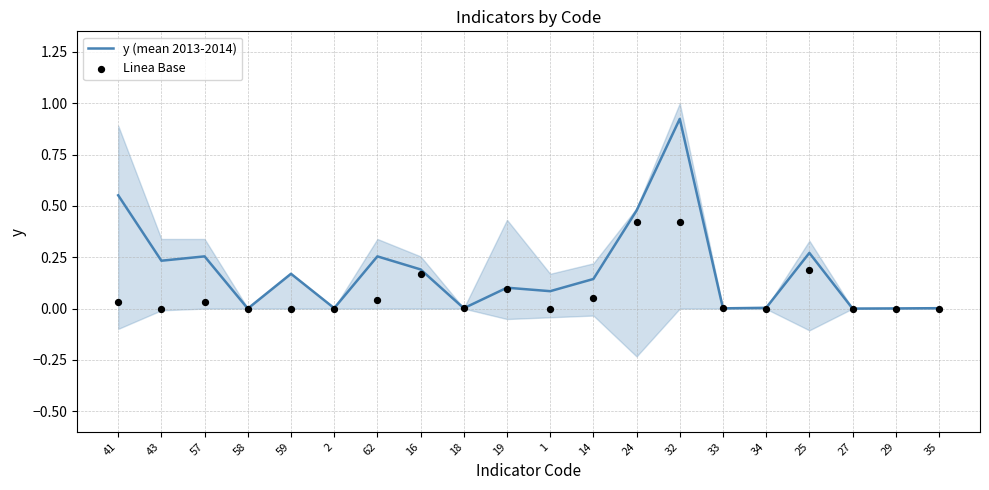

Is the value of y (mean 2013-2014) at 2 greater than the value of Linea Base at 27?

Yes